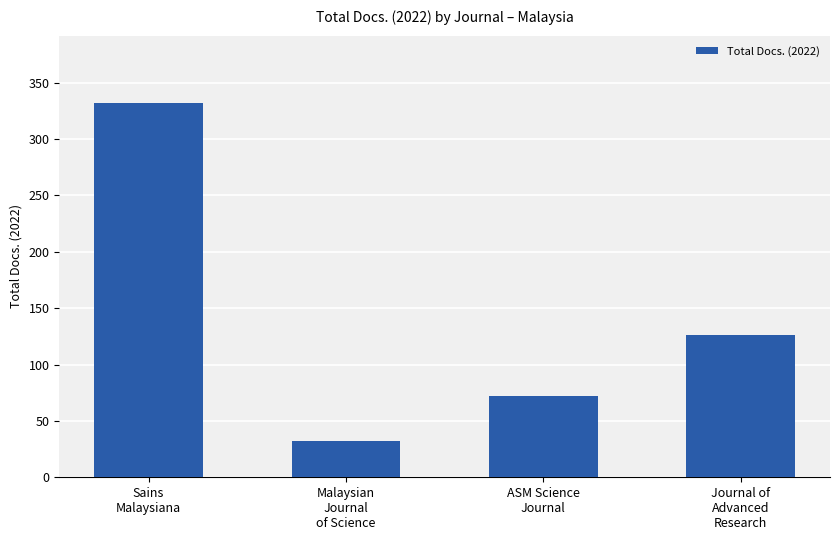

What is the approximate value at ASM Science
Journal, to the nearest 5?

70